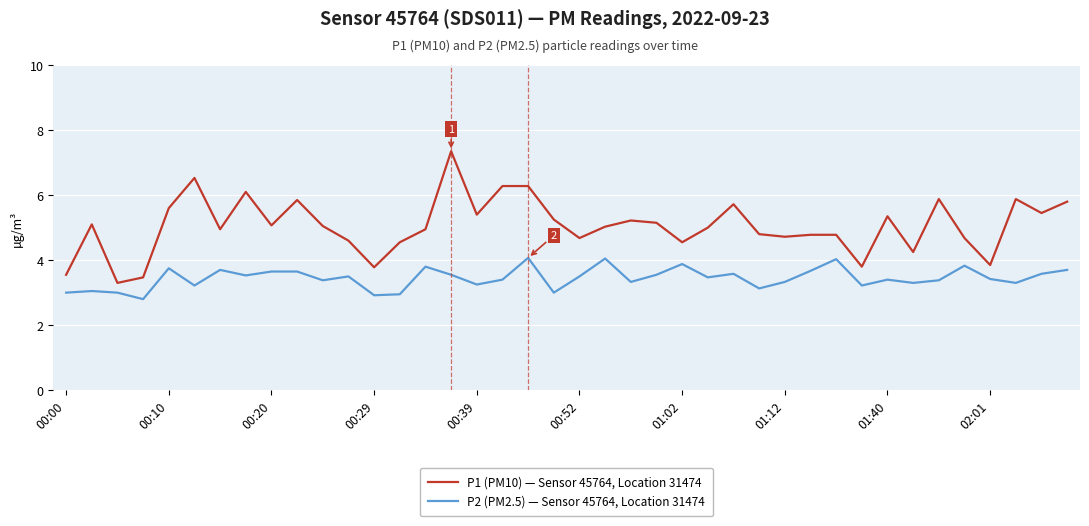

Which series has the widest spread of values?

P1 (PM10) — Sensor 45764, Location 31474